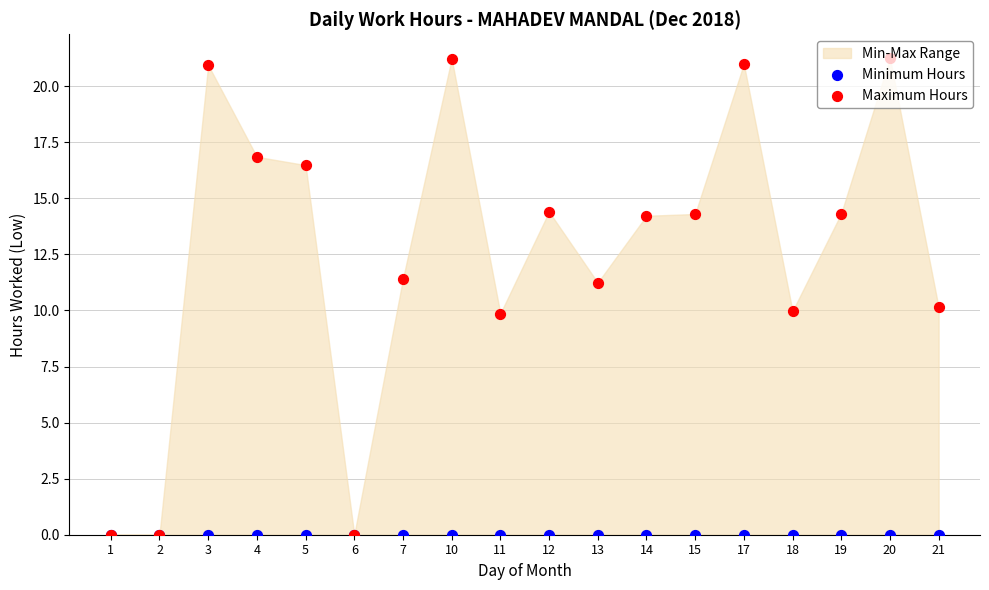

At how many categories does at least one series exceed 3?

15